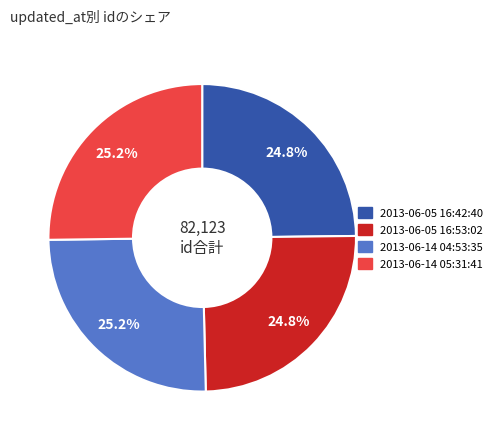

How much of the chart is everything except 2013-06-14 04:53:35?

74.8%